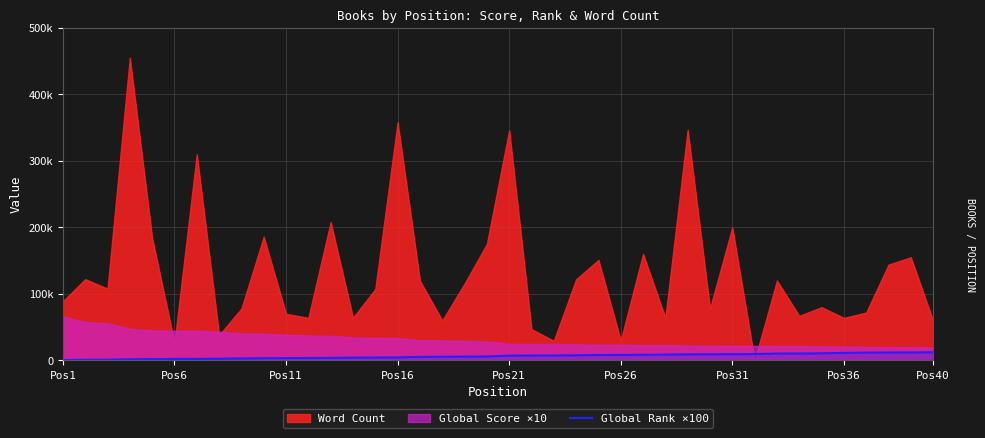

How many lines are shown in the chart?

1